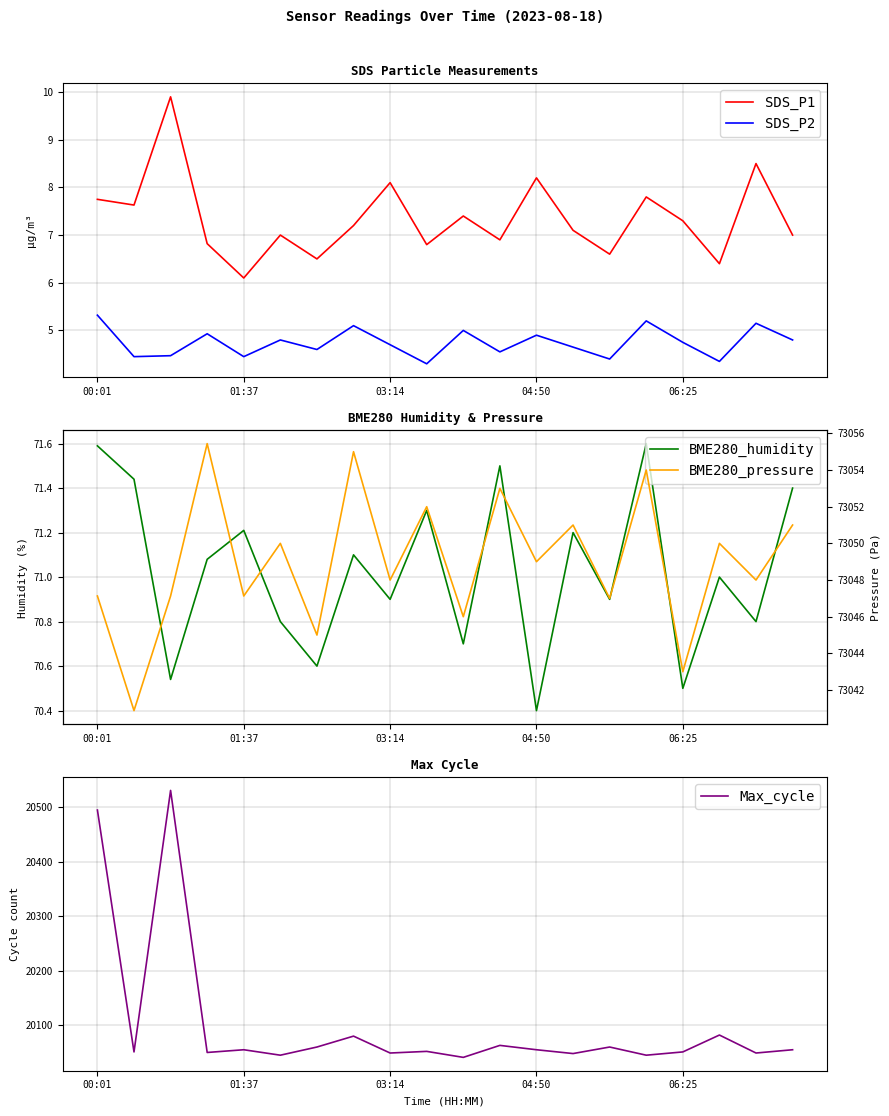

At which label does BME280_humidity reach its peak?

15